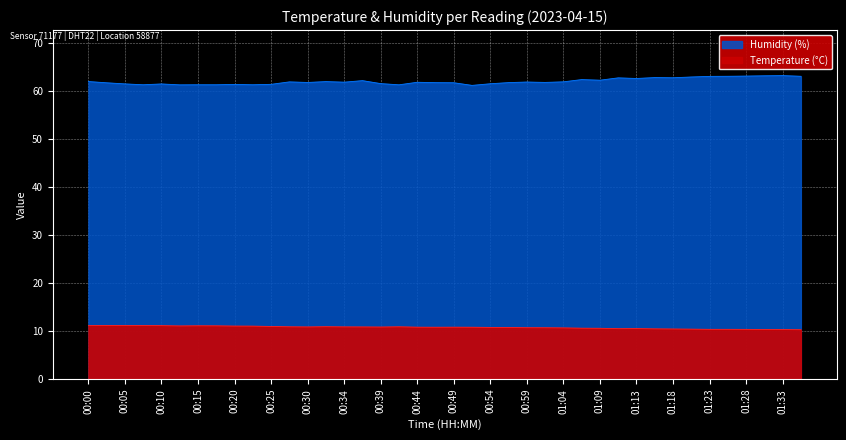

What is the change in value from 00:15 to 01:16?

-0.6